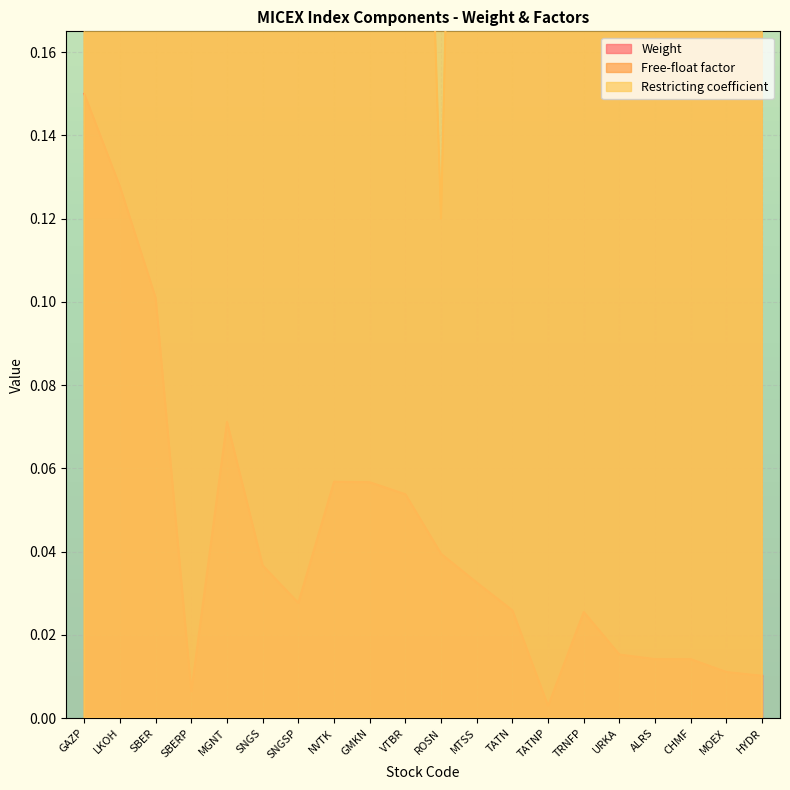

What is the average value of the Restricting coefficient series?

1.0